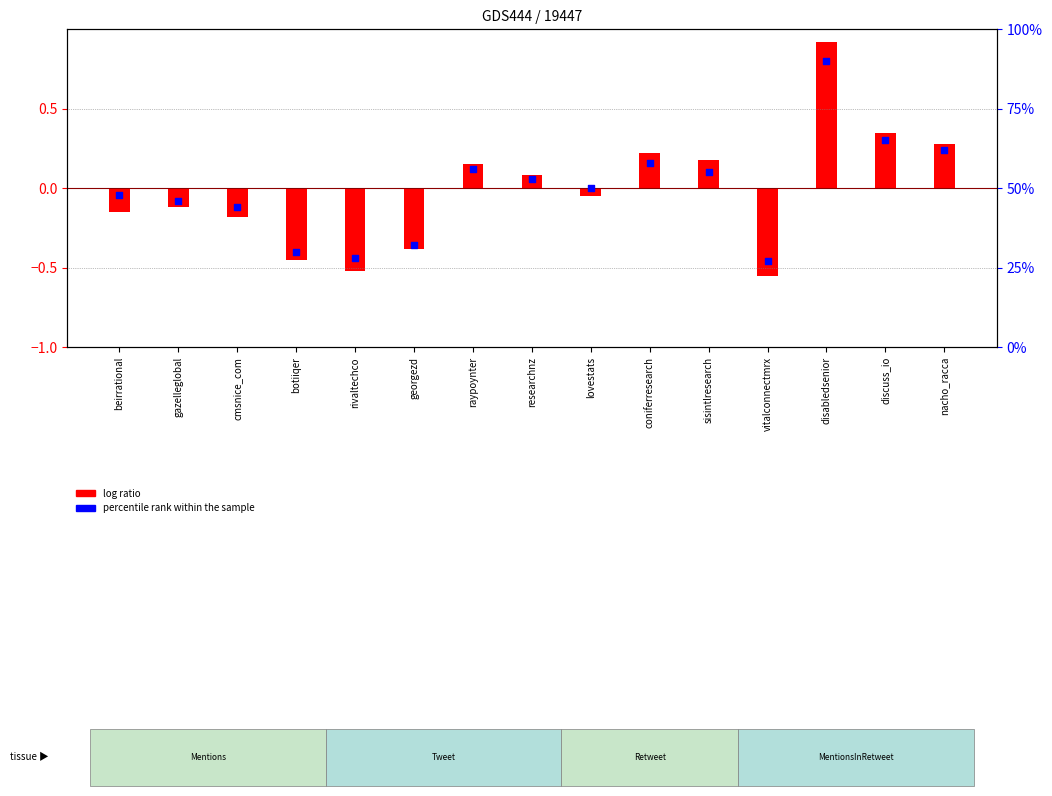

What is the change in value from vitalconnectmrx to disabledsenior?

+63